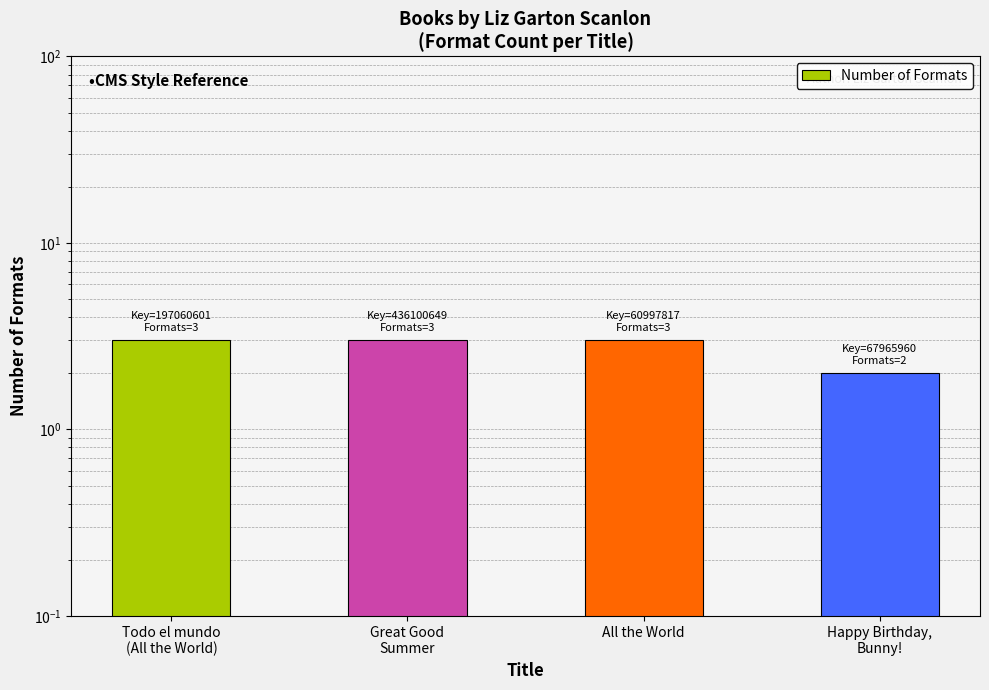

Is it true that the value at Todo el mundo
(All the World) is 1?

False